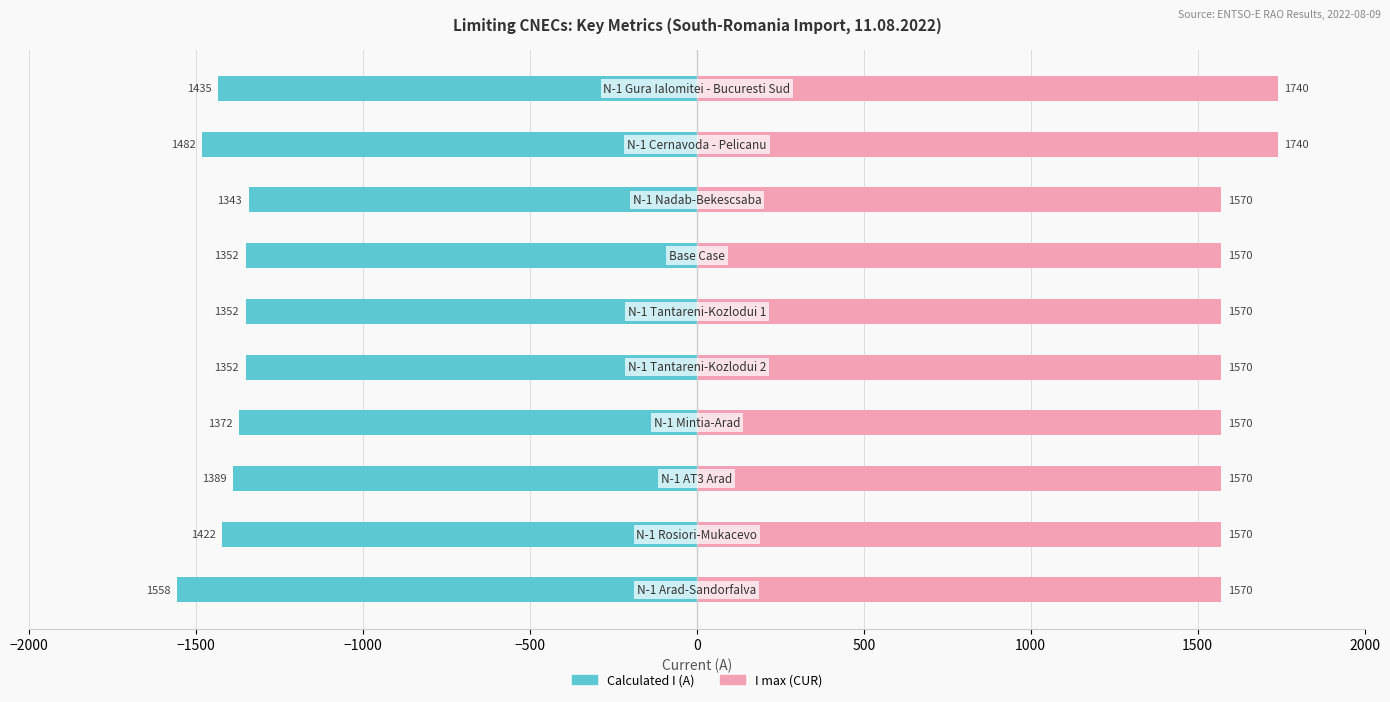

How many bars are there in total?

20